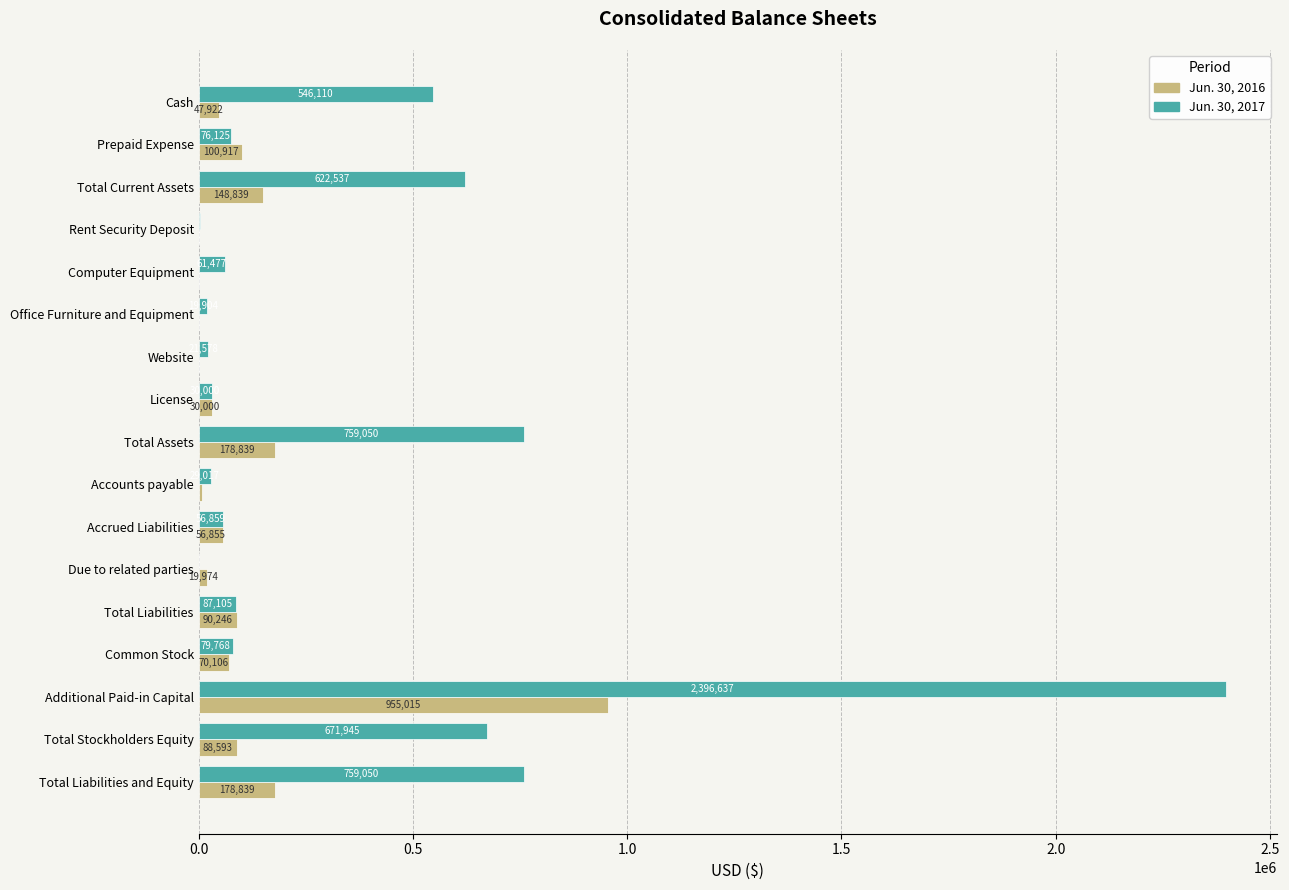

Read the Jun. 30, 2017 value at License, to the nearest 50.

30000